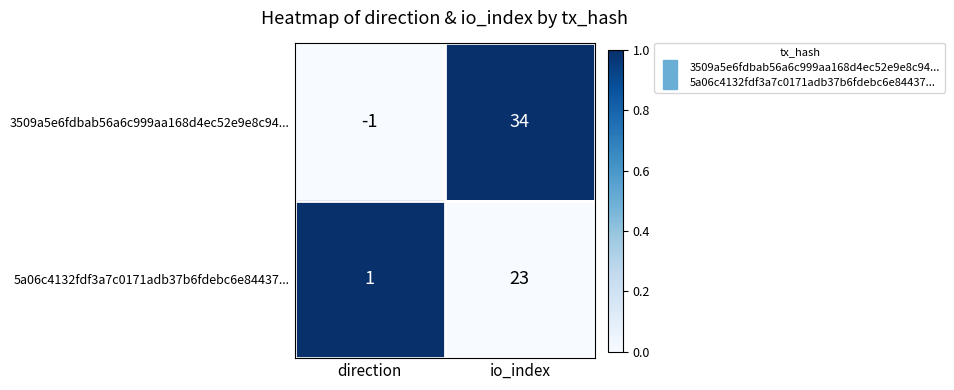

Reading left to right, list all the values displayed in this chart.

3509a5e6fdbab56a6c999aa168d4ec52e9e8c94...: direction=-1	io_index=34
5a06c4132fdf3a7c0171adb37b6fdebc6e84437...: direction=1	io_index=23